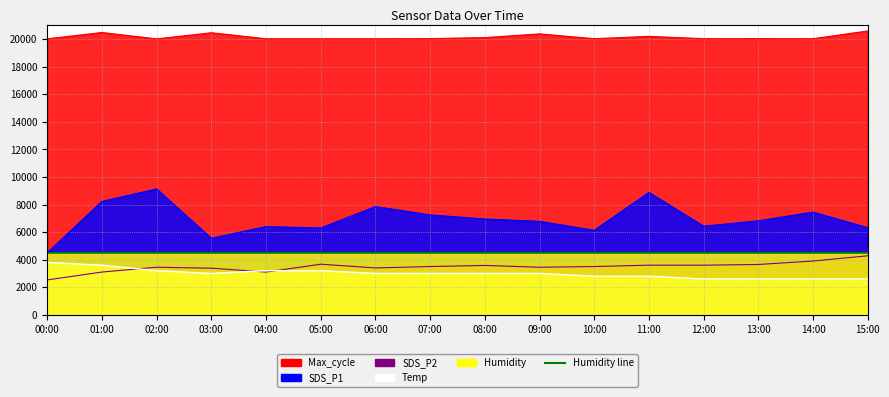

Reading left to right, extract all data points from this chart.

SDS_P1: 00:00=4500.0	01:00=8230.0	02:00=9130.0	03:00=5550.0	04:00=6400.0	05:00=6300.0	06:00=7850.0	07:00=7250.0	08:00=6950.0	09:00=6780.0	10:00=6130.0	11:00=8880.0	12:00=6430.0	13:00=6820.0	14:00=7450.0	15:00=6320.0
SDS_P2: 00:00=2530.0	01:00=3100.0	02:00=3450.0	03:00=3380.0	04:00=3100.0	05:00=3670.0	06:00=3400.0	07:00=3500.0	08:00=3580.0	09:00=3450.0	10:00=3500.0	11:00=3600.0	12:00=3600.0	13:00=3650.0	14:00=3900.0	15:00=4280.0
Temp: 00:00=3800.0	01:00=3600.0	02:00=3200.0	03:00=3000.0	04:00=3200.0	05:00=3200.0	06:00=3000.0	07:00=3000.0	08:00=3000.0	09:00=3000.0	10:00=2800.0	11:00=2800.0	12:00=2600.0	13:00=2600.0	14:00=2600.0	15:00=2600.0
Max_cycle: 00:00=20027.0	01:00=20485.0	02:00=20021.0	03:00=20468.0	04:00=20032.0	05:00=20032.0	06:00=20032.0	07:00=20043.0	08:00=20115.0	09:00=20386.0	10:00=20036.0	11:00=20204.0	12:00=20036.0	13:00=20043.0	14:00=20035.0	15:00=20597.0